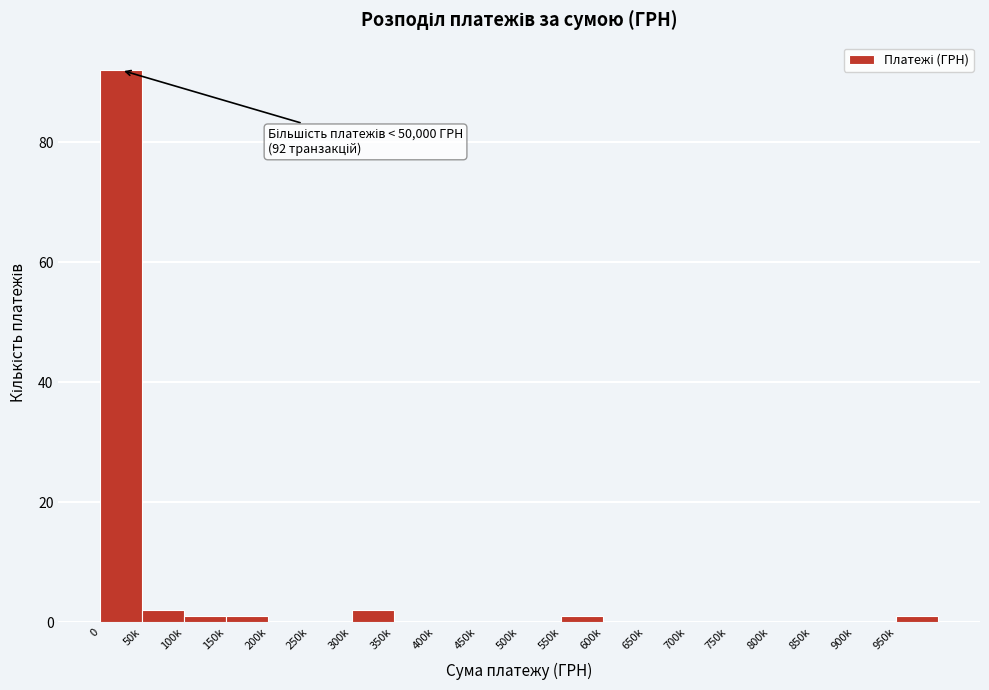

Reading left to right, extract all data points from this chart.

0=92	50k=2	100k=1	150k=1	200k=0	250k=0	300k=2	350k=0	400k=0	450k=0	500k=0	550k=1	600k=0	650k=0	700k=0	750k=0	800k=0	850k=0	900k=0	950k=1